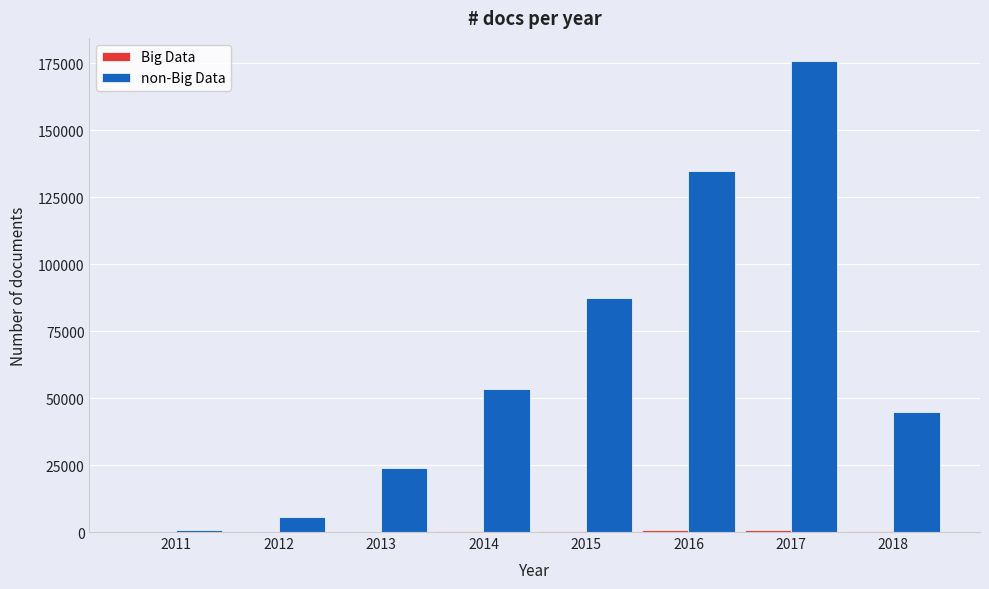

What is the maximum value shown in the chart?

175590